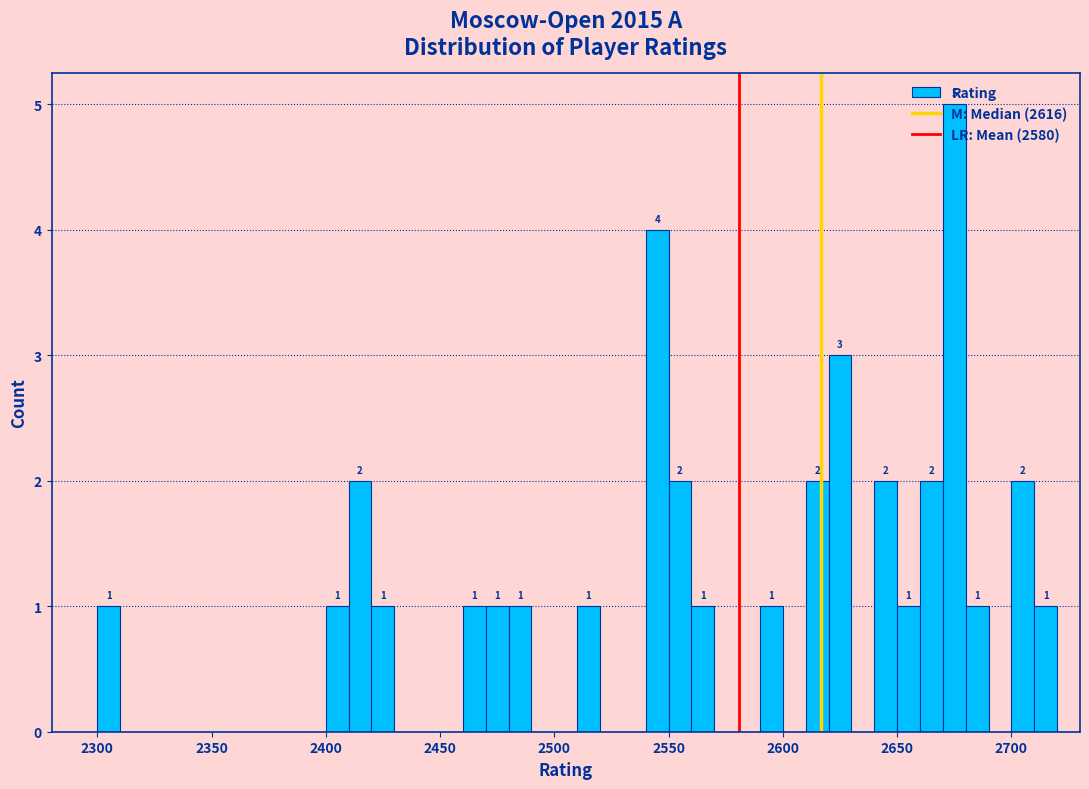

Around what value on the x-axis is the tallest bar? Give the approximate position of its centre, as read against the axis.

2675